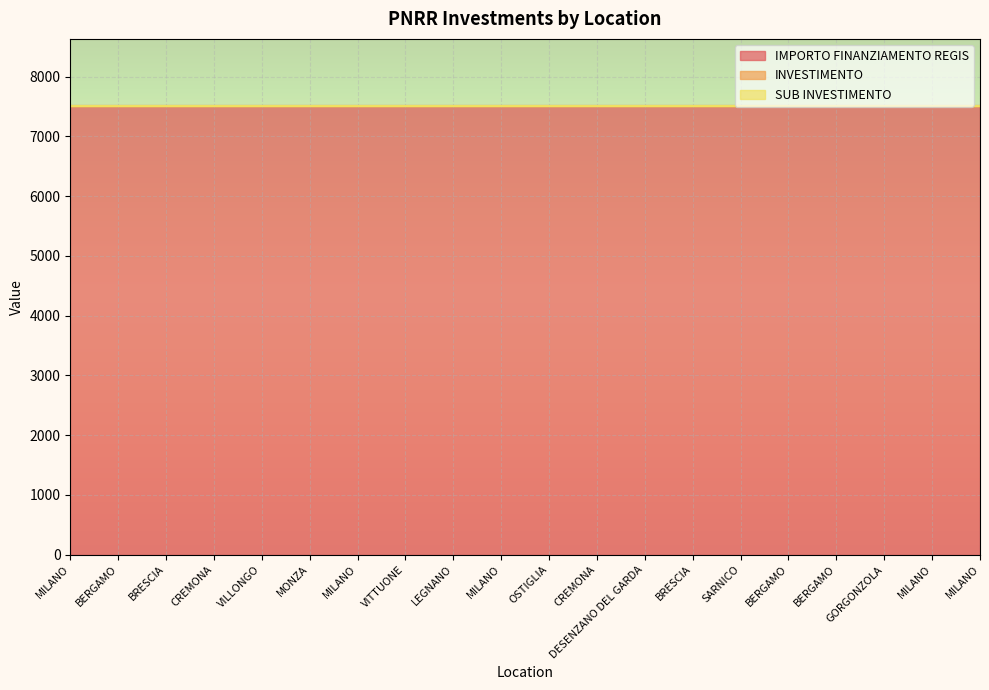

Where is INVESTIMENTO nearest to the value 2?

MILANO